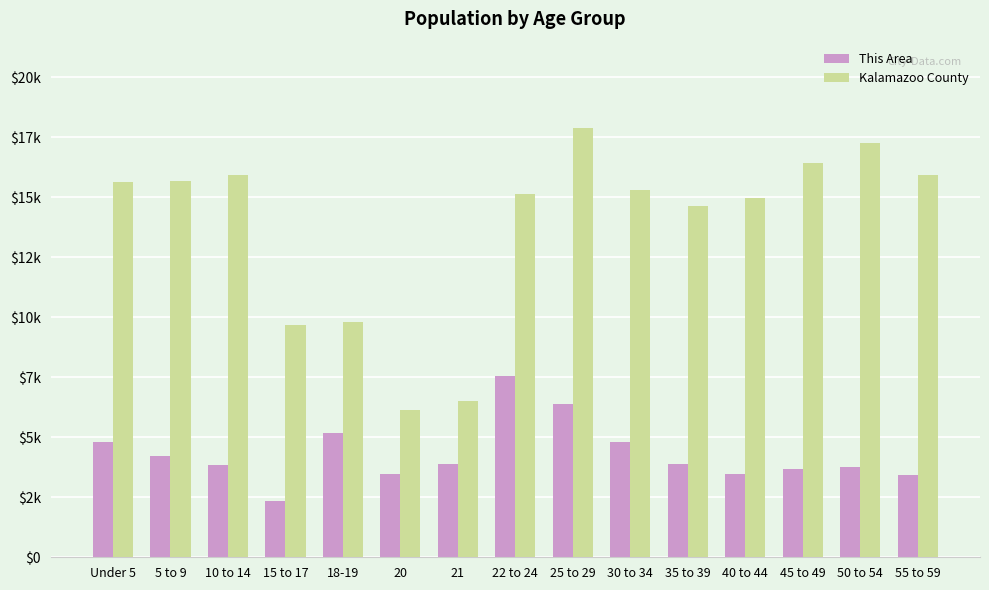

True or false: Kalamazoo County has a value of 8390 at 20.

False